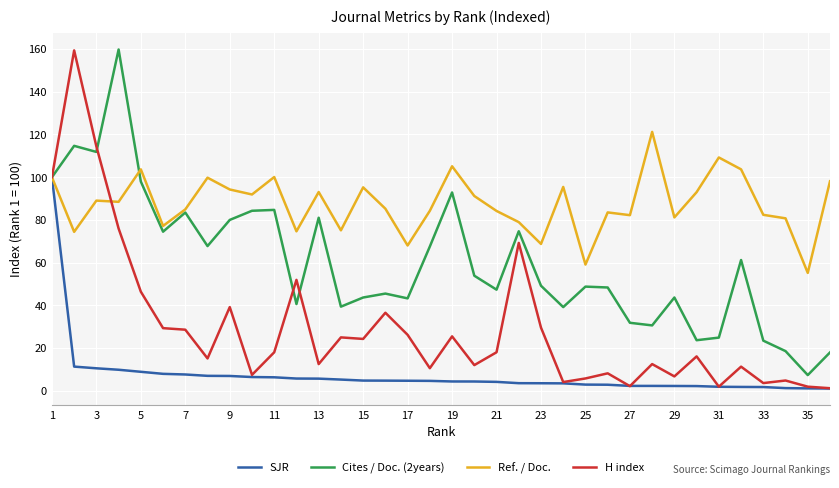

What are all the series names shown in the legend?

SJR, Cites / Doc. (2years), Ref. / Doc., H index